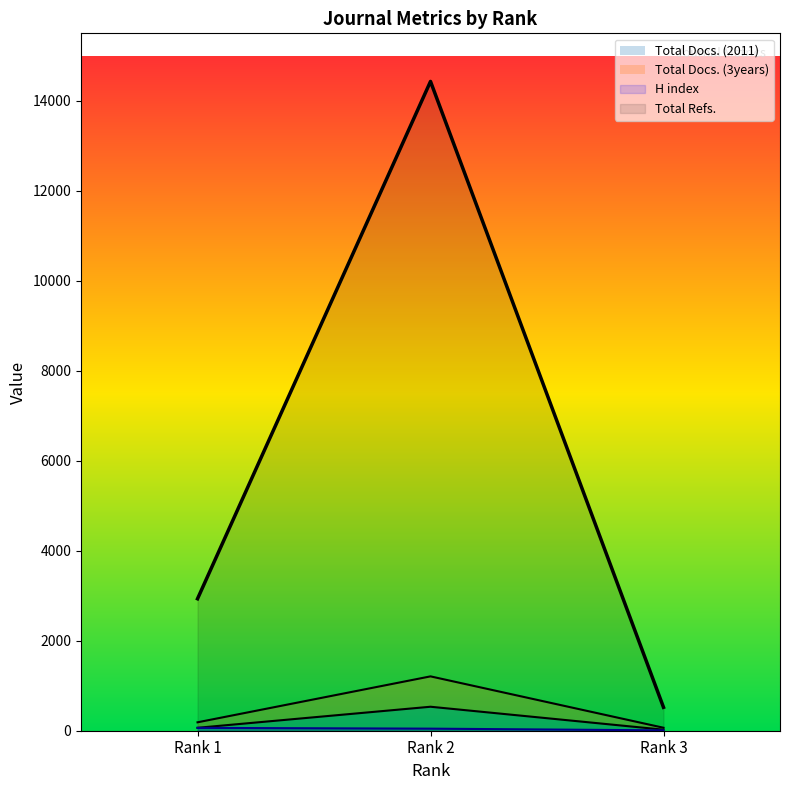

Which series has the largest total across all categories?

Total Refs.